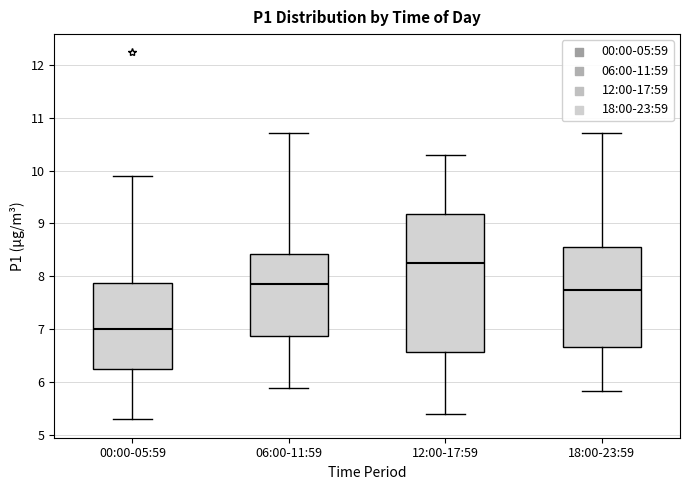

Reading left to right, transcribe this box plot: for each box, give where its median line is, the range the box spans, and where its two whiskers end, as read against the y-axis. The values are not printed on the chart, so give them approximately, as read against the axis.

00:00-05:59: median 7.0, box 6.2 to 7.9, whiskers 5.3 to 9.9
06:00-11:59: median 7.9, box 6.9 to 8.4, whiskers 5.9 to 10.7
12:00-17:59: median 8.3, box 6.6 to 9.2, whiskers 5.4 to 10.3
18:00-23:59: median 7.8, box 6.7 to 8.6, whiskers 5.8 to 10.7